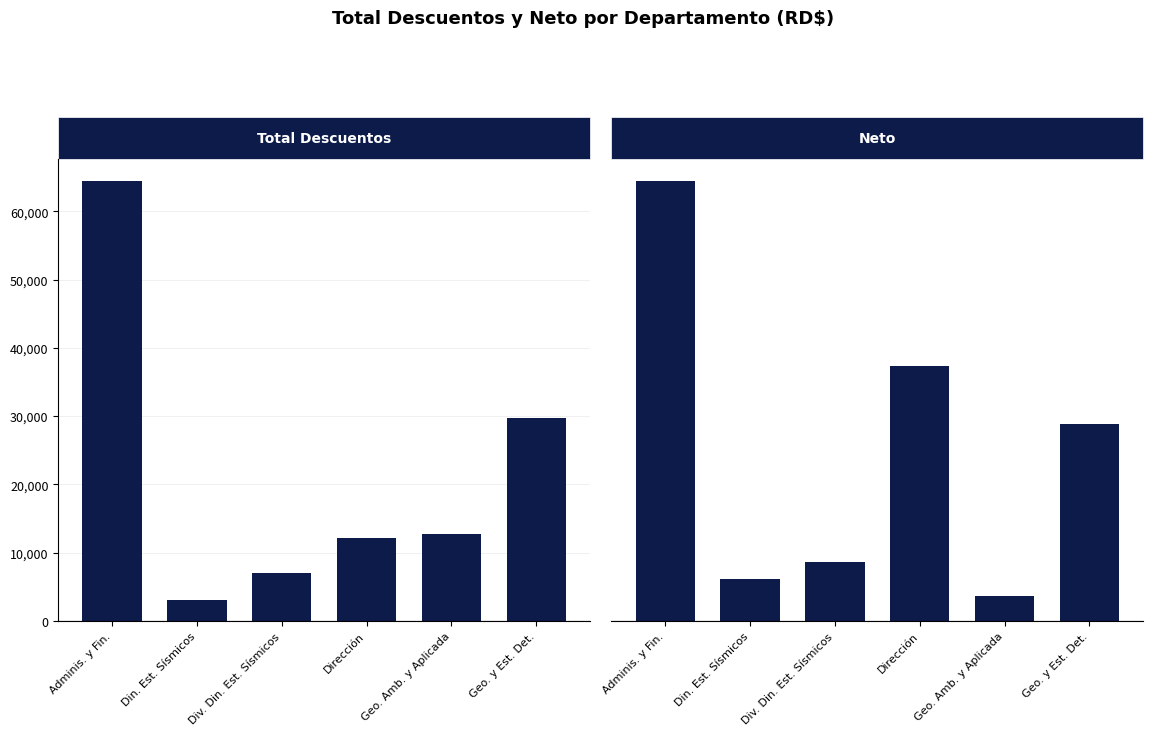

At how many categories does at least one series exceed 337160?

1